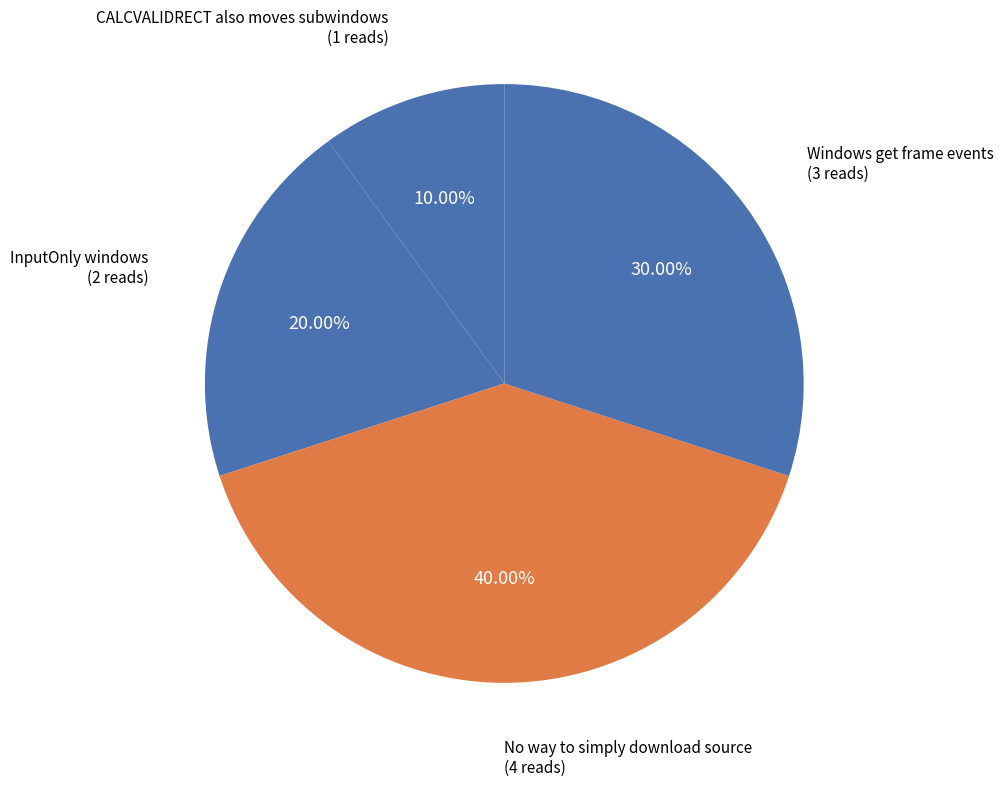

Which category has the smallest portion of the pie?

CALCVALIDRECT also moves subwindows